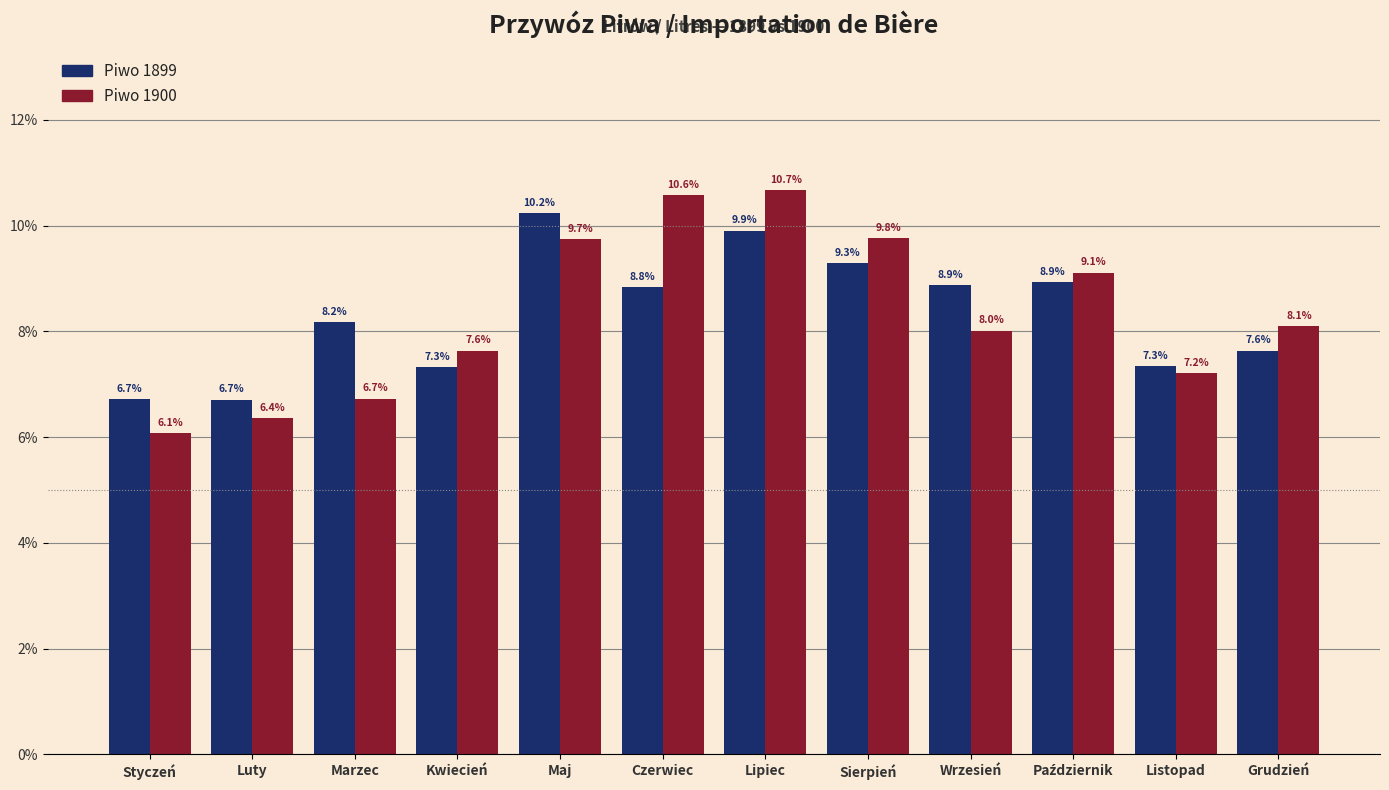

Reading left to right, what are all the values shown in this chart?

Piwo 1899: 6.7	6.7	8.2	7.3	10.2	8.8	9.9	9.3	8.9	8.9	7.3	7.6
Piwo 1900: 6.1	6.4	6.7	7.6	9.7	10.6	10.7	9.8	8.0	9.1	7.2	8.1